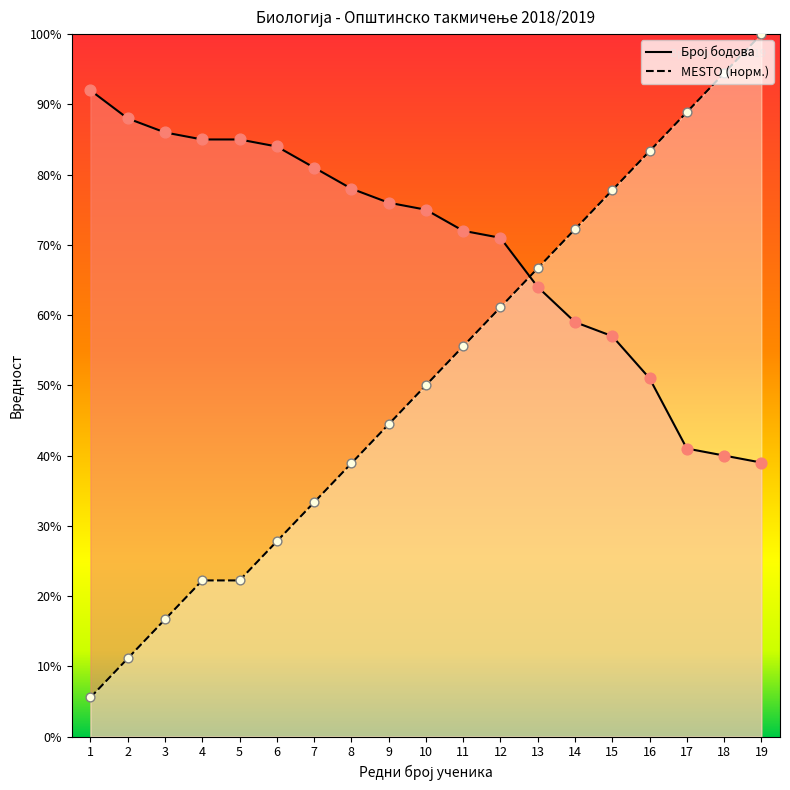

At which category is the sum across all series the highest?

19